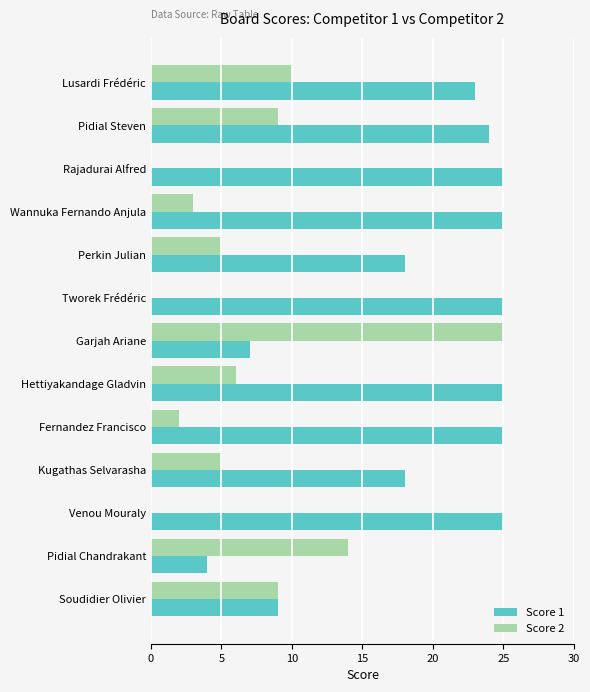

How many distinct data groups are displayed?

2